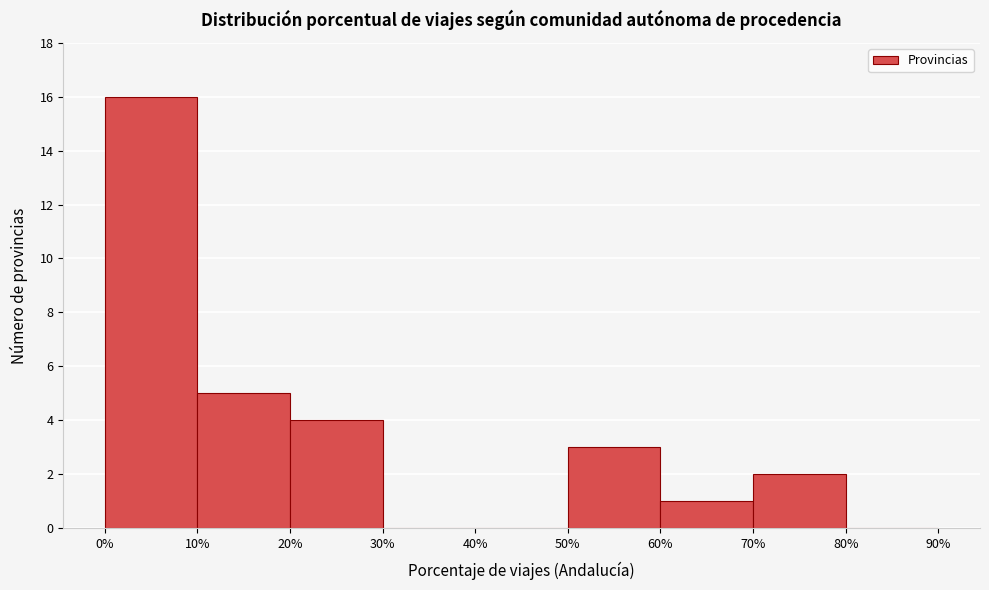

Reading left to right, transcribe this chart: for each bar, give the range it covers on the x-axis and its height. The values are not printed on the chart, so give them approximately, as read against the axis.

0% to 10%: 16
10% to 20%: 5
20% to 30%: 4
30% to 40%: 0
40% to 50%: 0
50% to 60%: 3
60% to 70%: 1
70% to 80%: 2
80% to 90%: 0